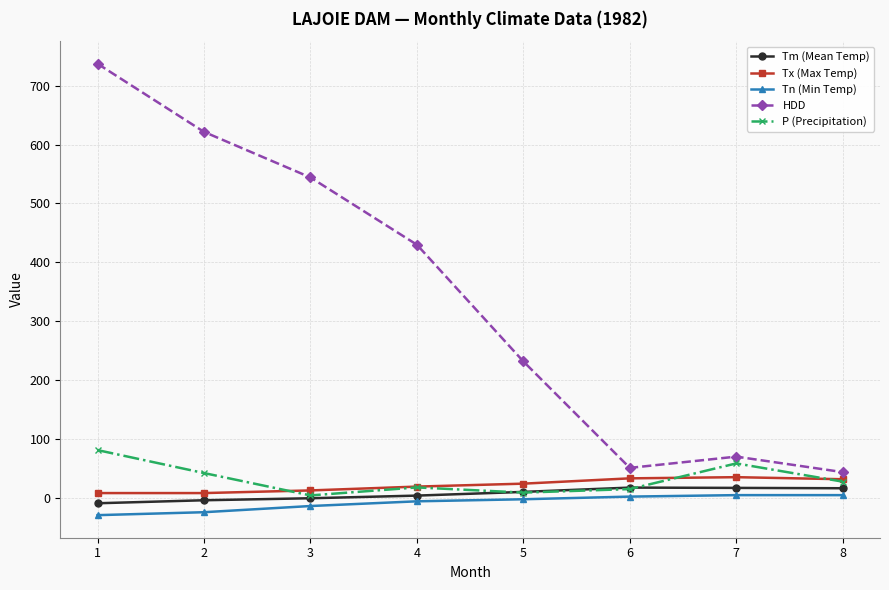

Where is the first local maximum for P (Precipitation)?

4